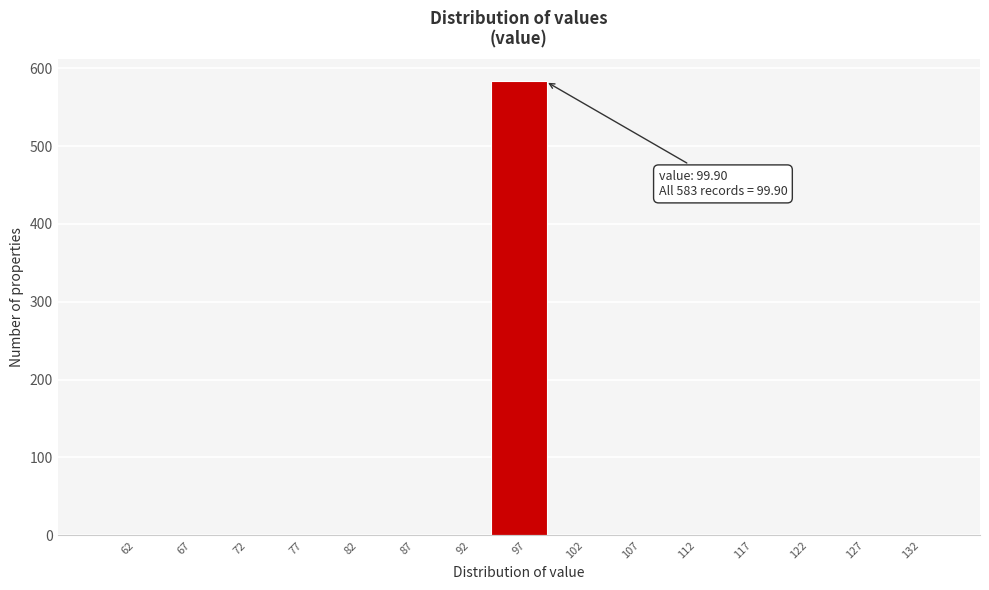

Which range on the x-axis has the tallest bar?

95 to 100